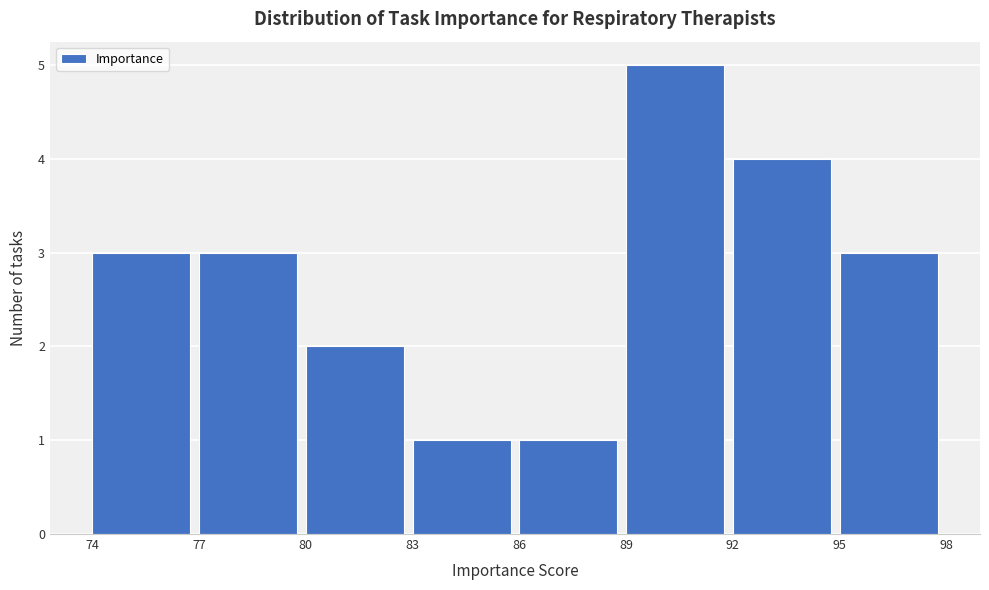

Reading left to right, list every bar in this chart as the range it spans on the x-axis followed by its height. The values are not printed on the chart, so give them approximately, as read against the axis.

74 to 77: 3
77 to 80: 3
80 to 83: 2
83 to 86: 1
86 to 89: 1
89 to 92: 5
92 to 95: 4
95 to 98: 3